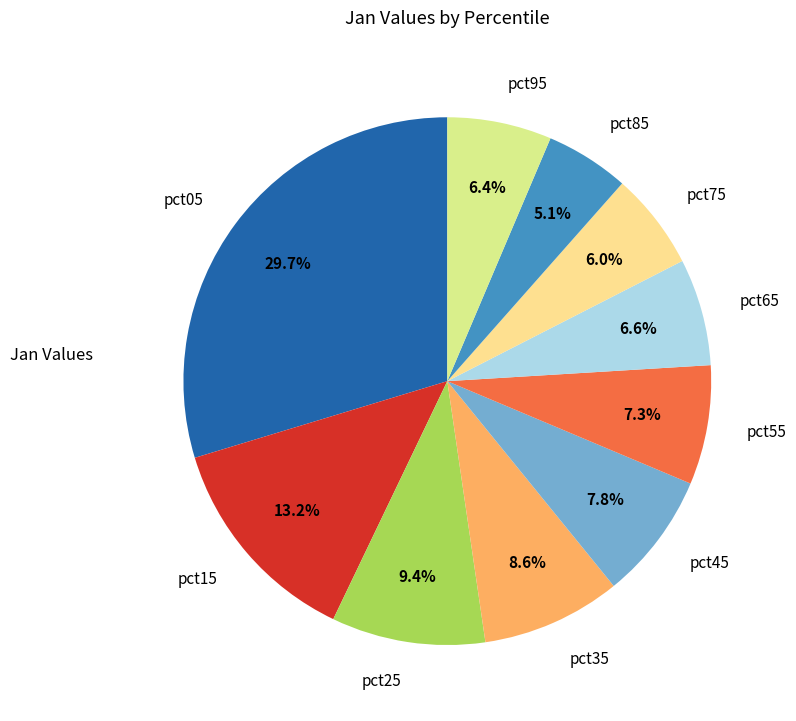

Does any single category account for the majority?

No